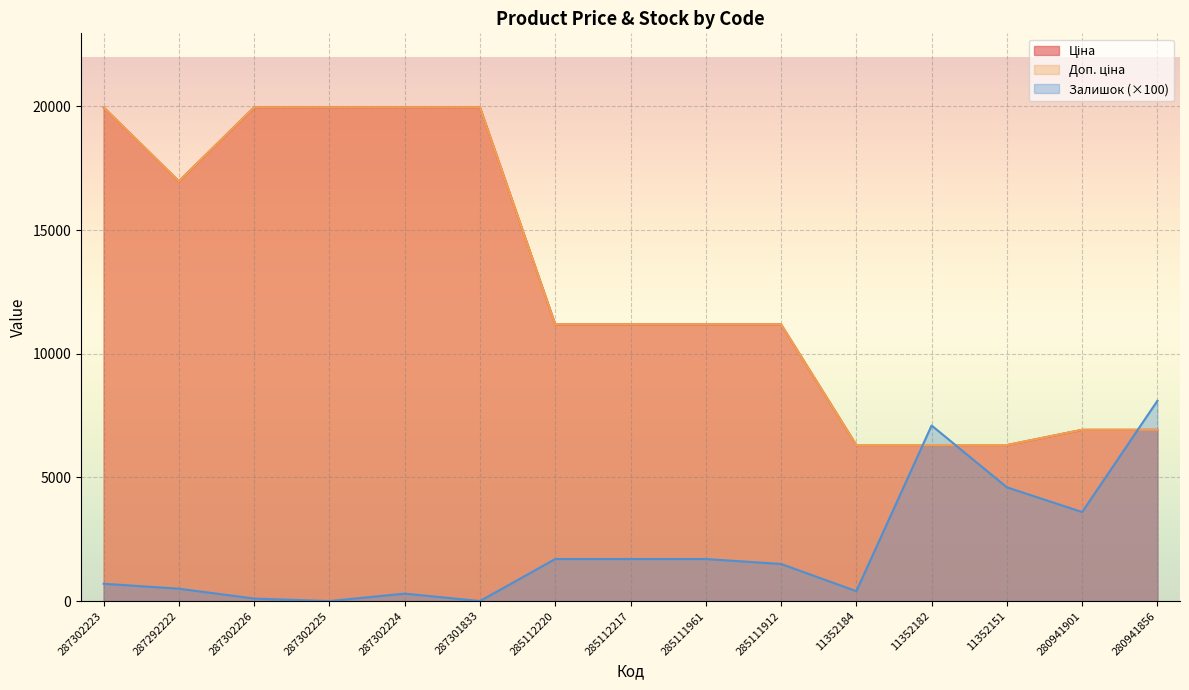

What position from the left is 285111961?

9